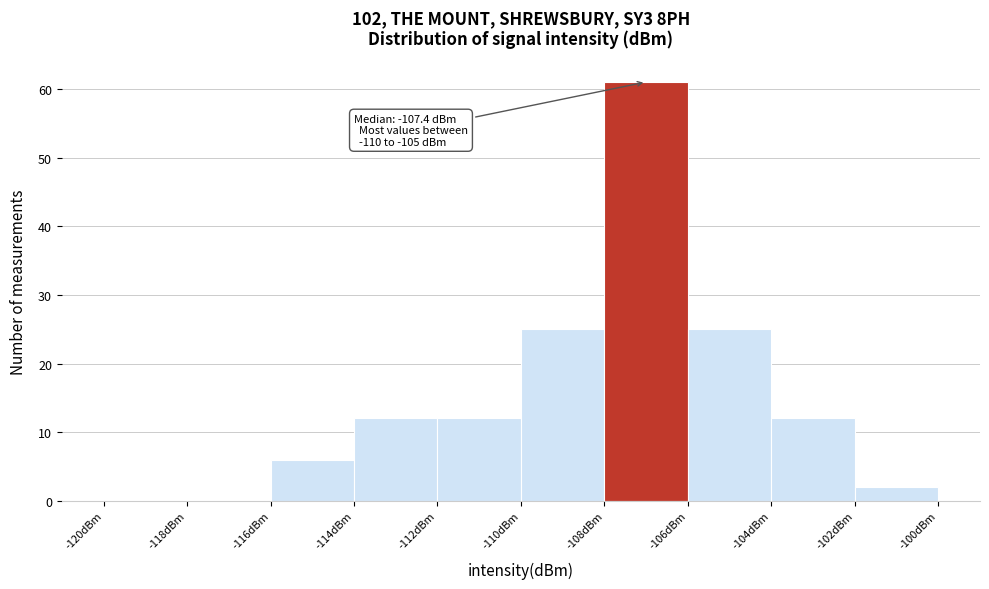

Over which range of the x-axis is the bar tallest?

-108 to -106